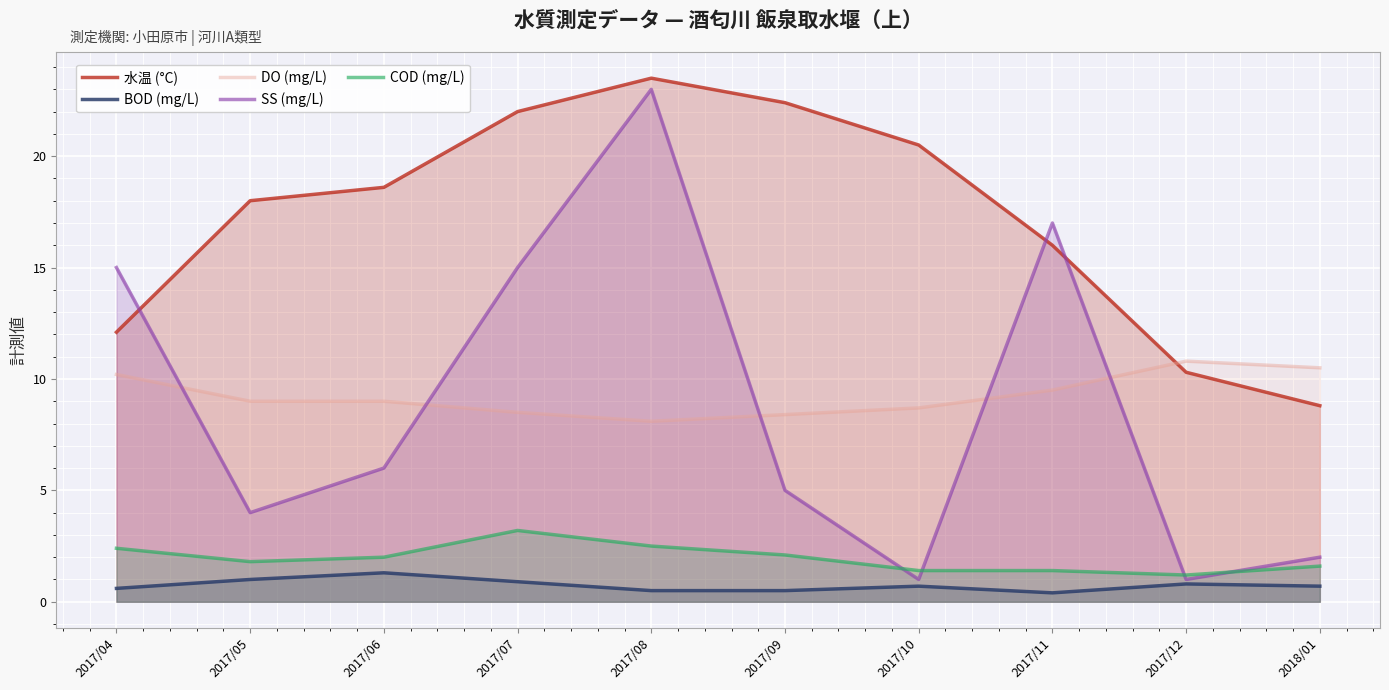

What is the minimum value shown in the chart?

0.4